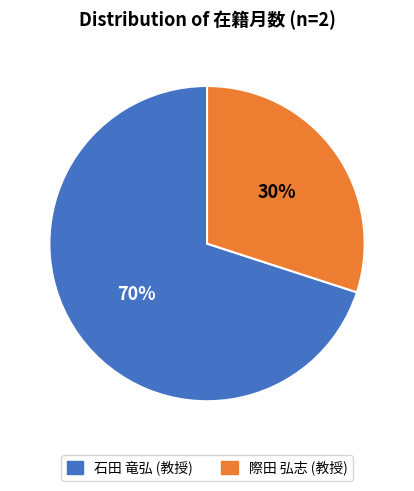

To the nearest percent, what is the average slice percentage?

50%